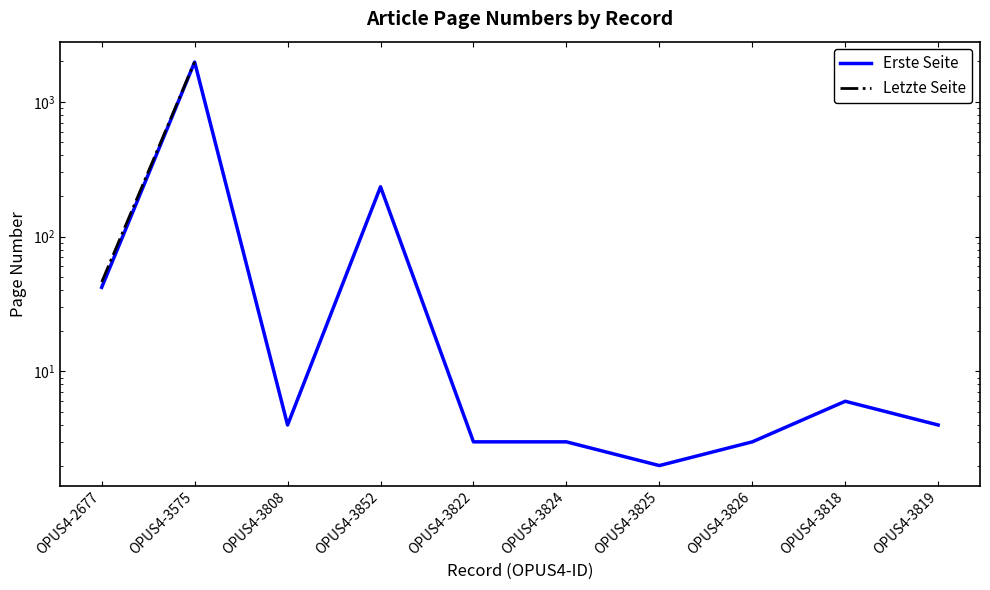

What is the sum of the Erste Seite values at OPUS4-3822 and OPUS4-3825?

5.0